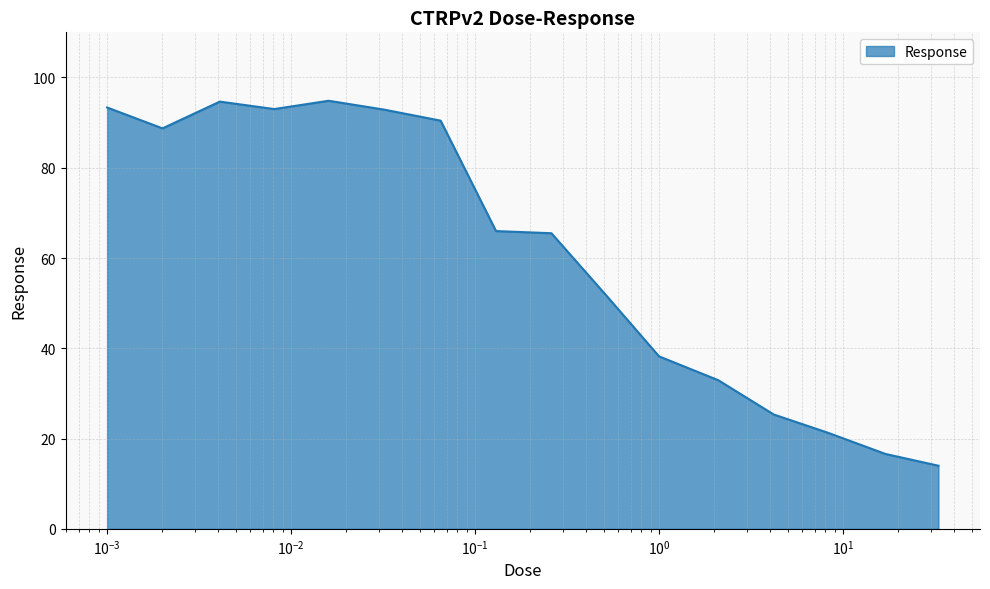

Does the chart display data point markers on the line(s)?

No